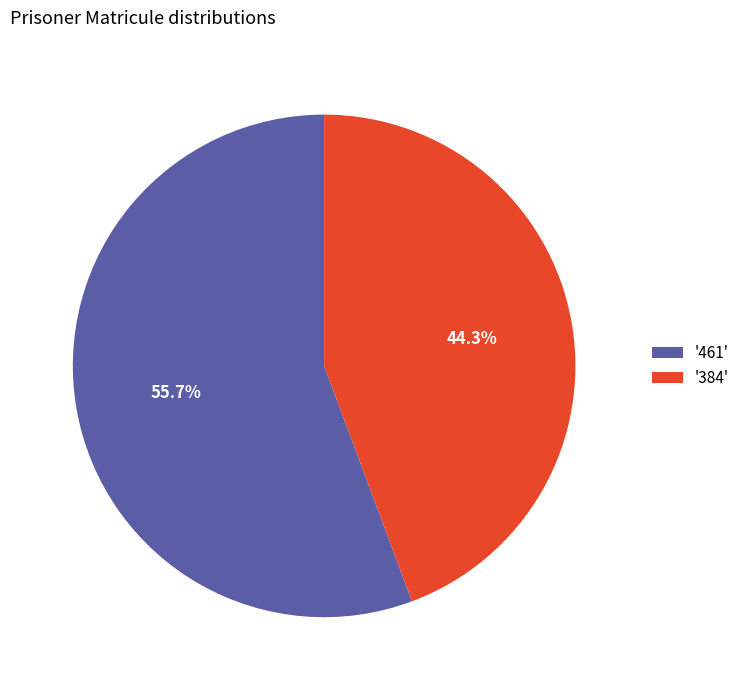

Which slice represents more than half of the pie?

'461'